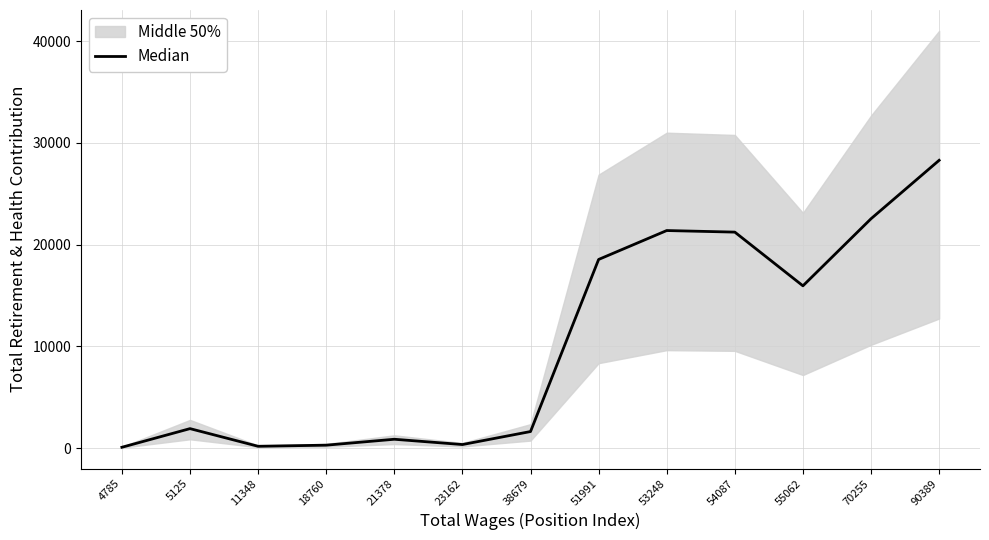

Count the number of categories in the chart.

13